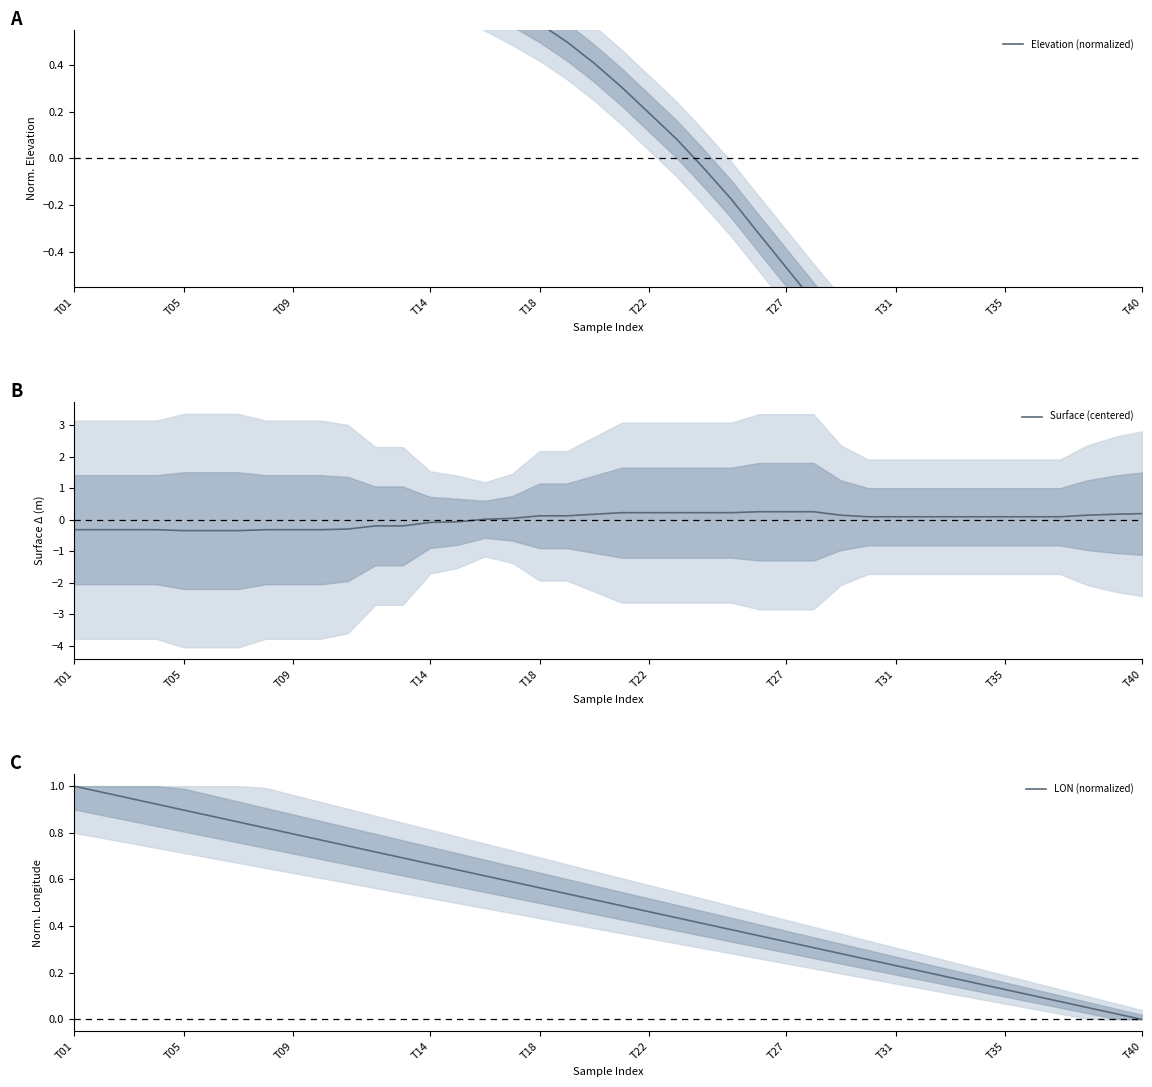

The Surface (centered) series shows 0.1 at T35. True or false?

True